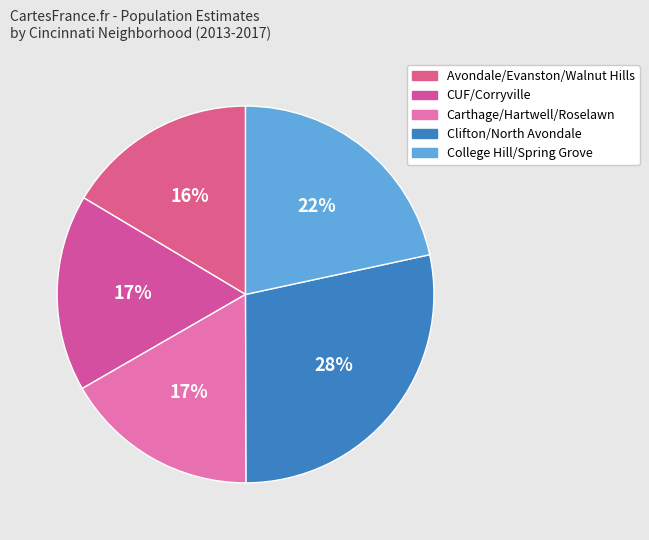

Count the number of slices in the pie.

5